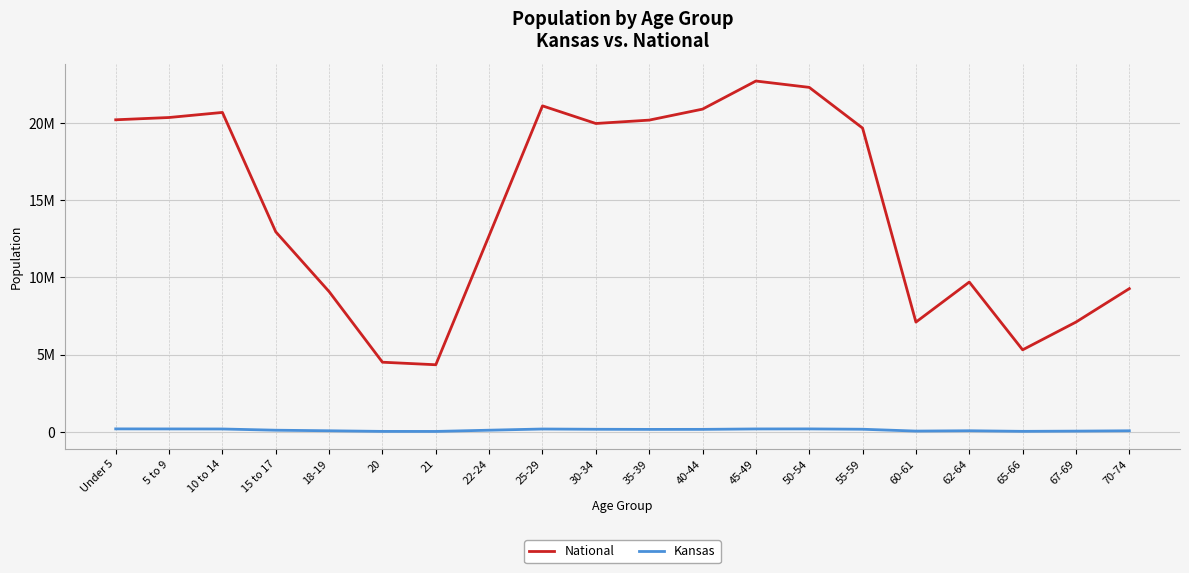

Between 22-24 and 5 to 9, which is larger?

5 to 9